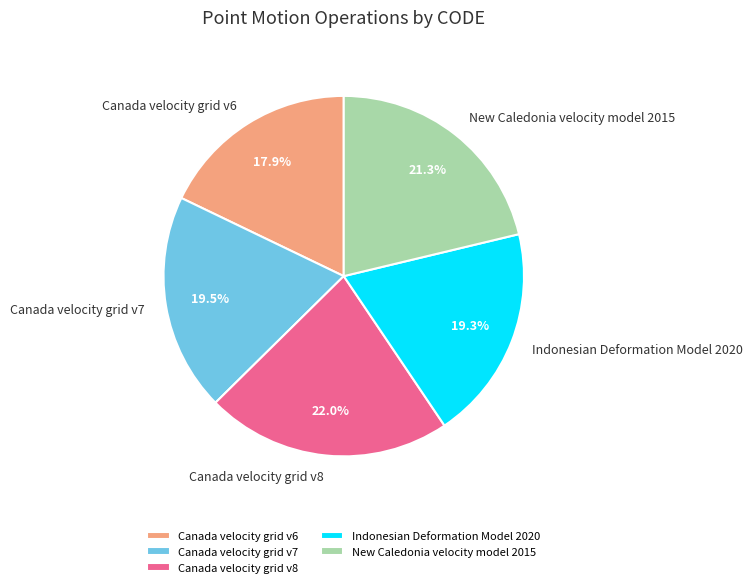

How much of the chart is everything except Canada velocity grid v7?

80.5%